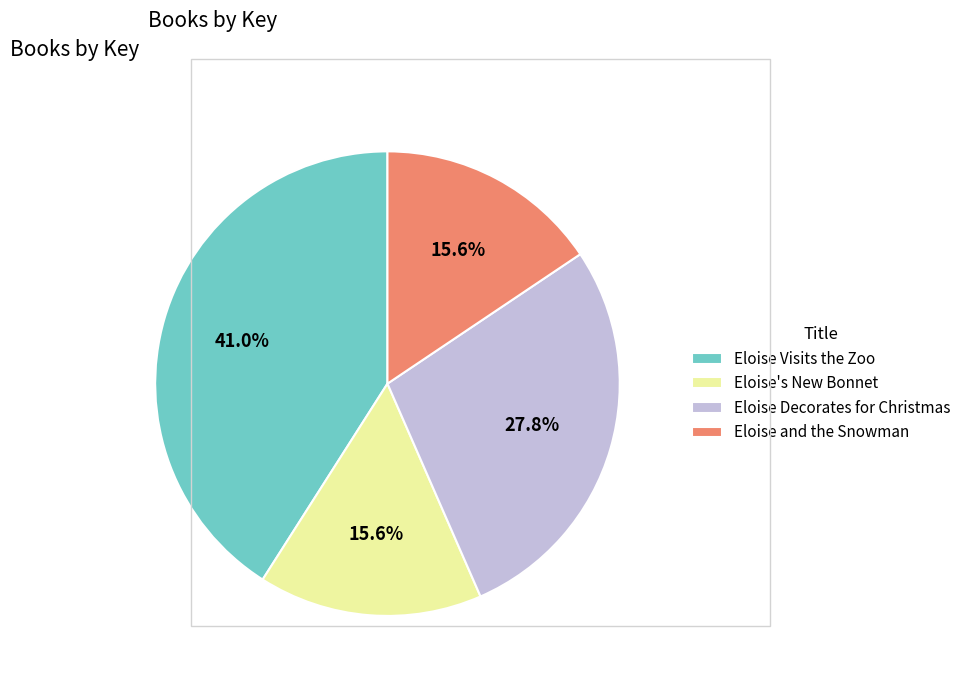

What is the total percentage of Eloise Decorates for Christmas and Eloise Visits the Zoo?

68.8%